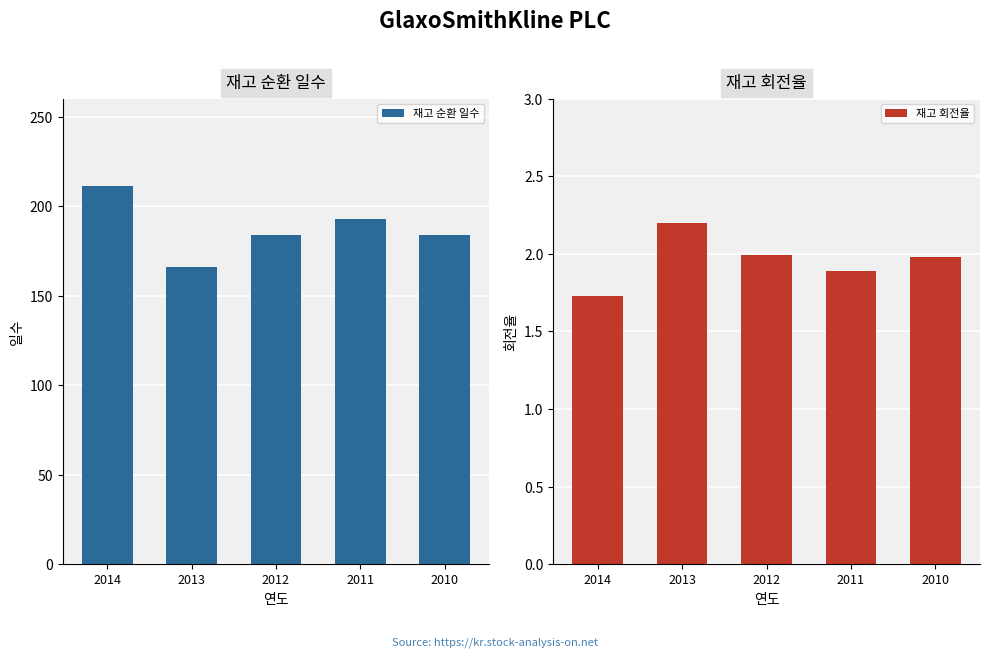

Is the value of 재고 순환 일수 at 2012 greater than the value of 재고 회전율 at 2013?

Yes